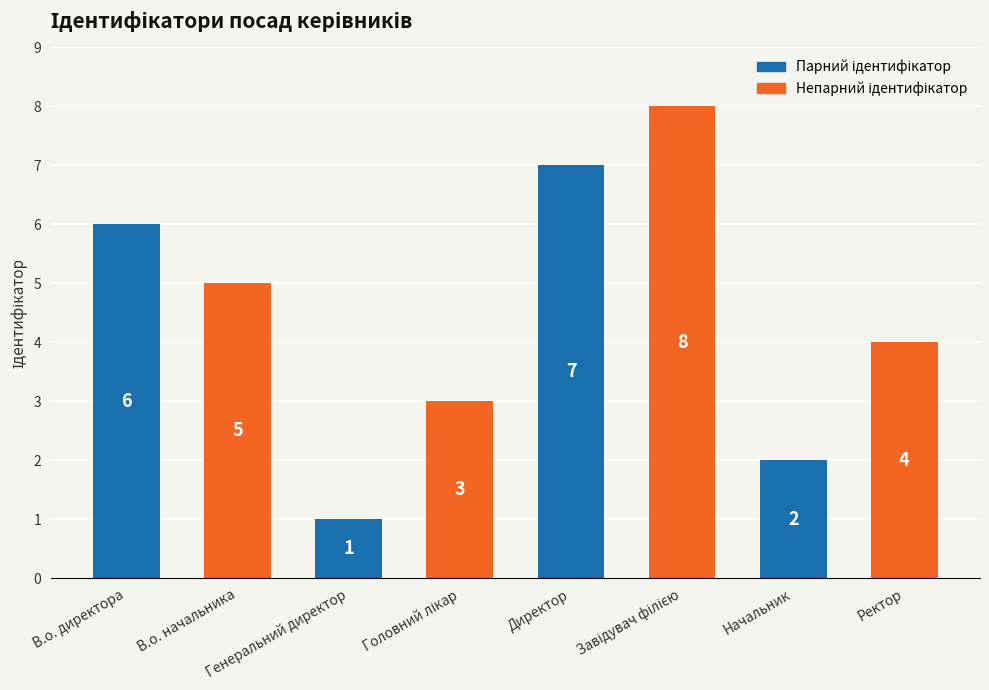

Count the values in the range 3 to 7.

5